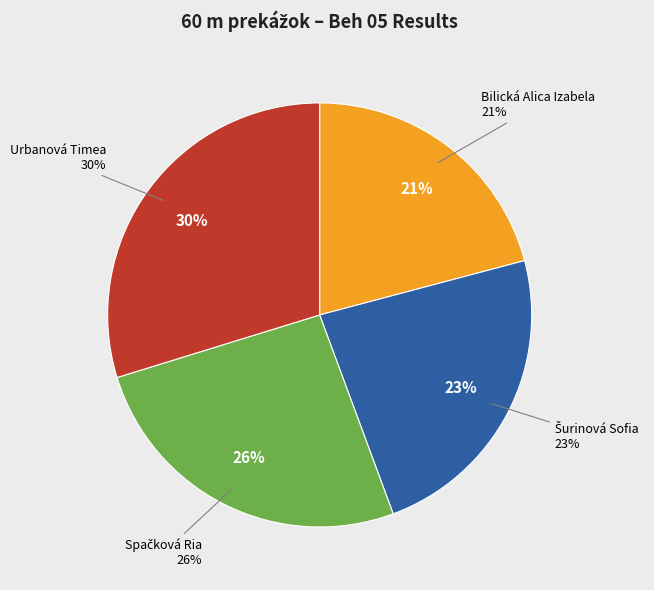

Is Bilická Alica Izabela the majority of the pie?

No